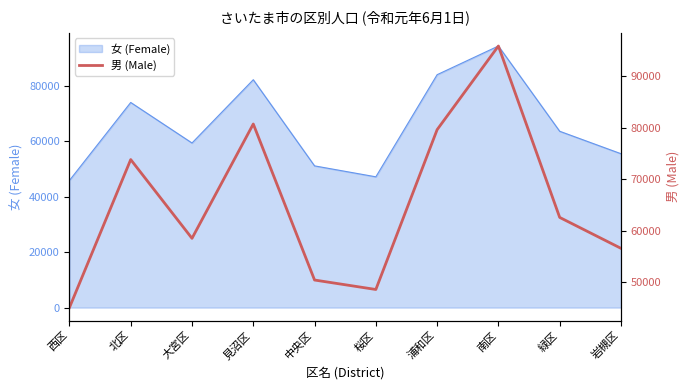

What is the difference between the values at 見沼区 and 西区?

35563